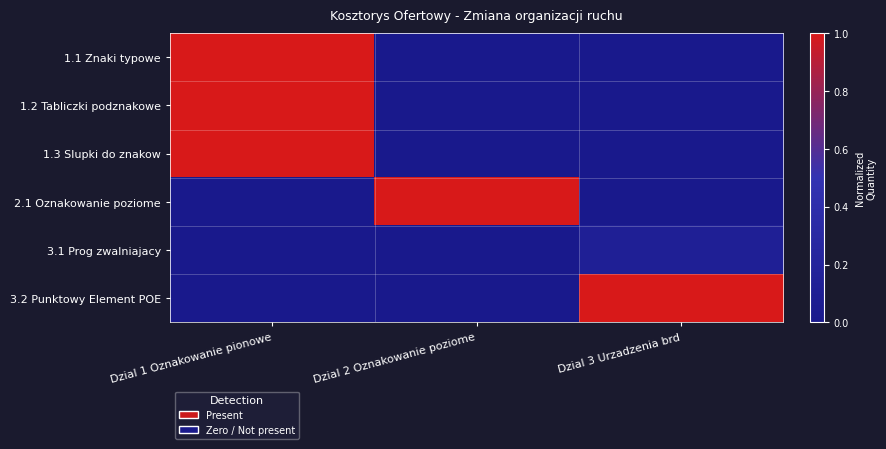

Which category has the highest value across all series?

Dzial 1 Oznakowanie pionowe